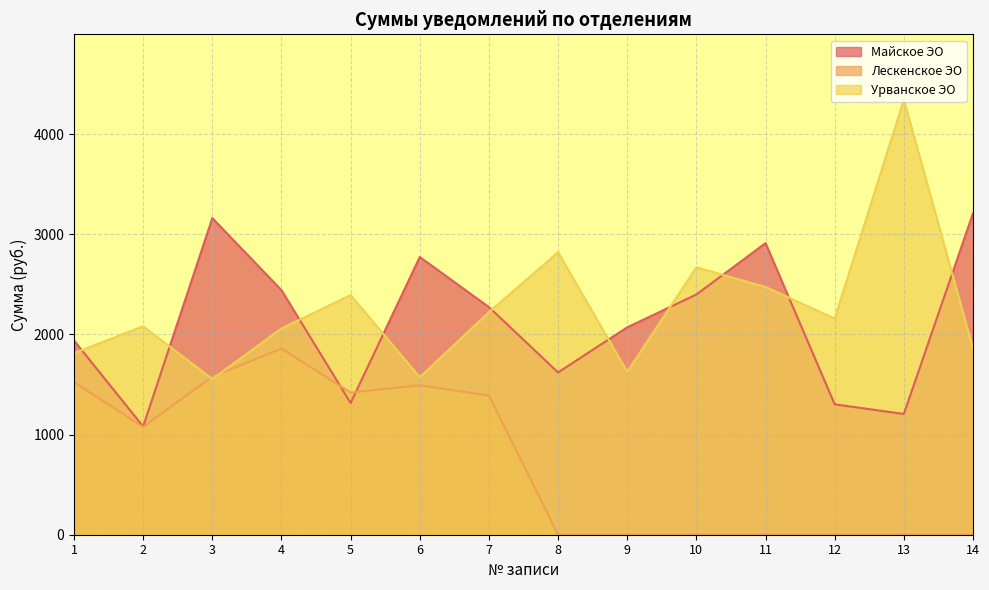

Which label corresponds to the smallest value in the chart?

8